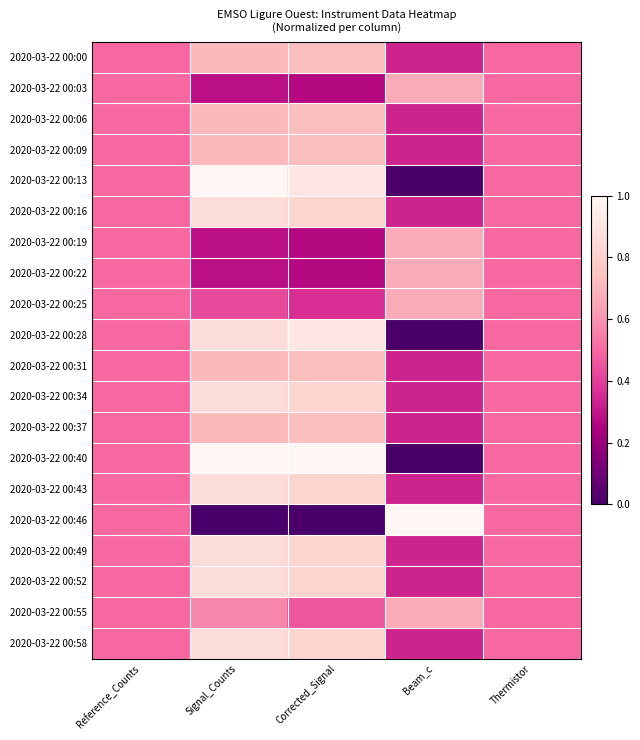

What is the total value across all series at Beam_c?

8.0